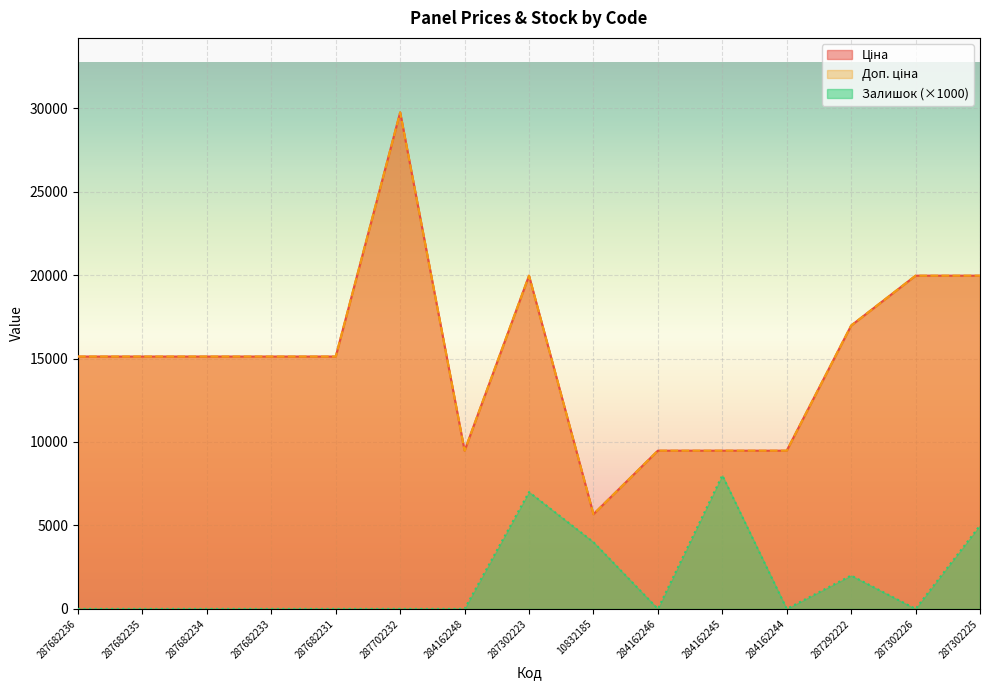

How many Залишок values are between 0 and 4000?

12